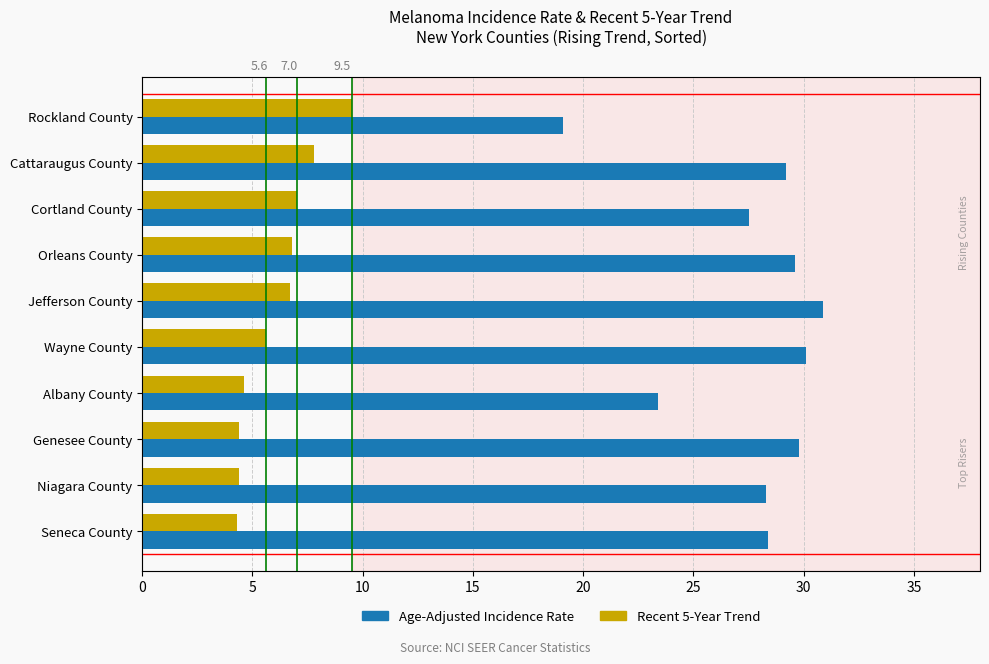

Does the chart contain any negative values?

No